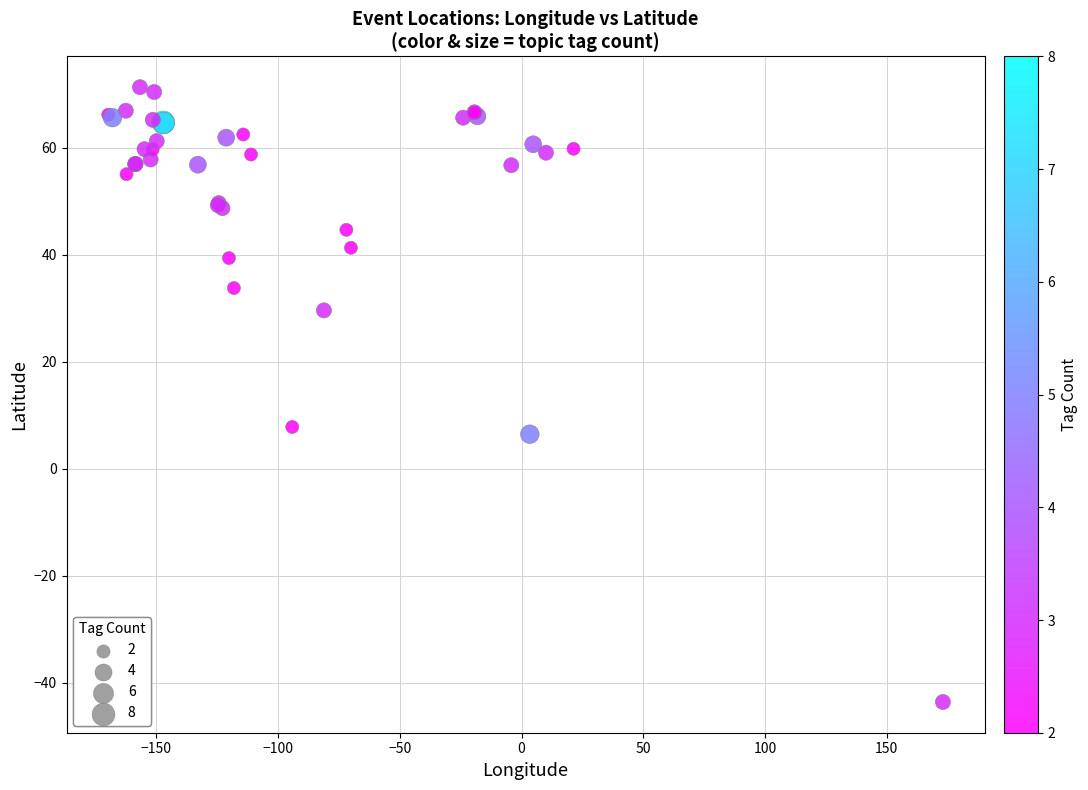

What Y value in the scatter plot is closest to 13?

7.8